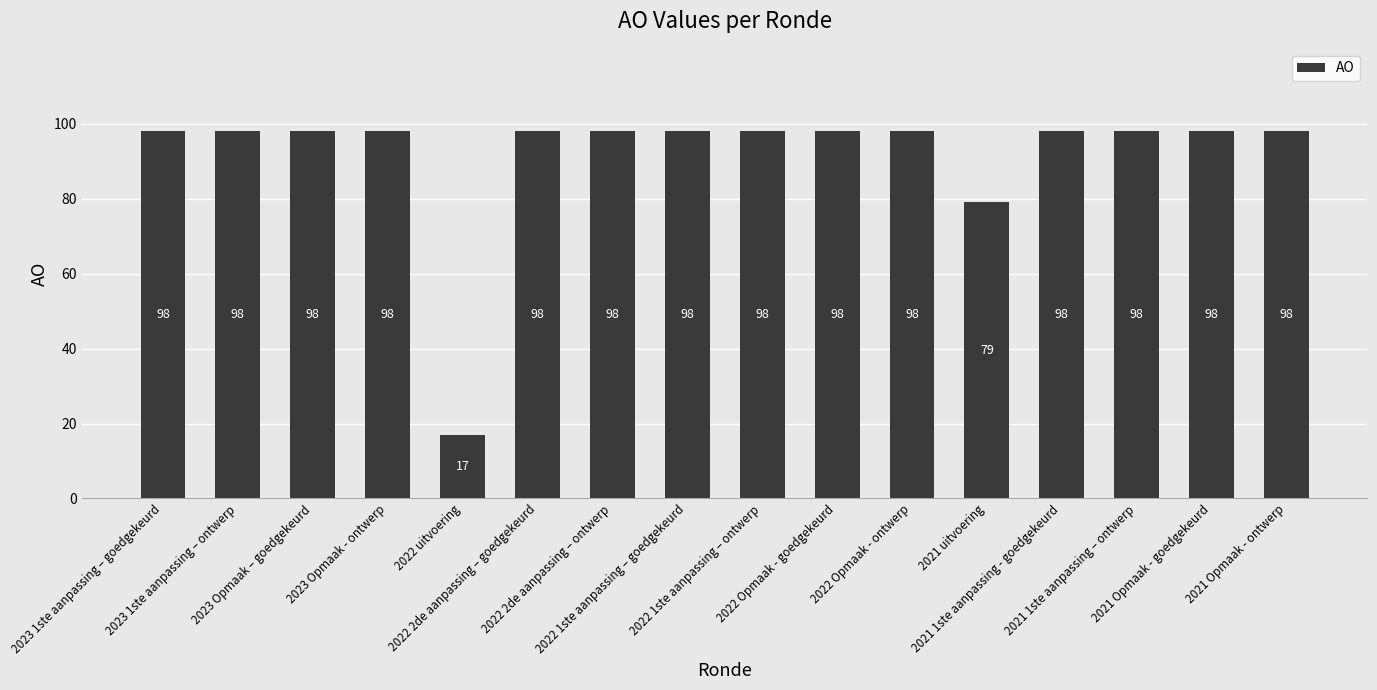

Is it true that the value at 2023 Opmaak - ontwerp is 142?

False